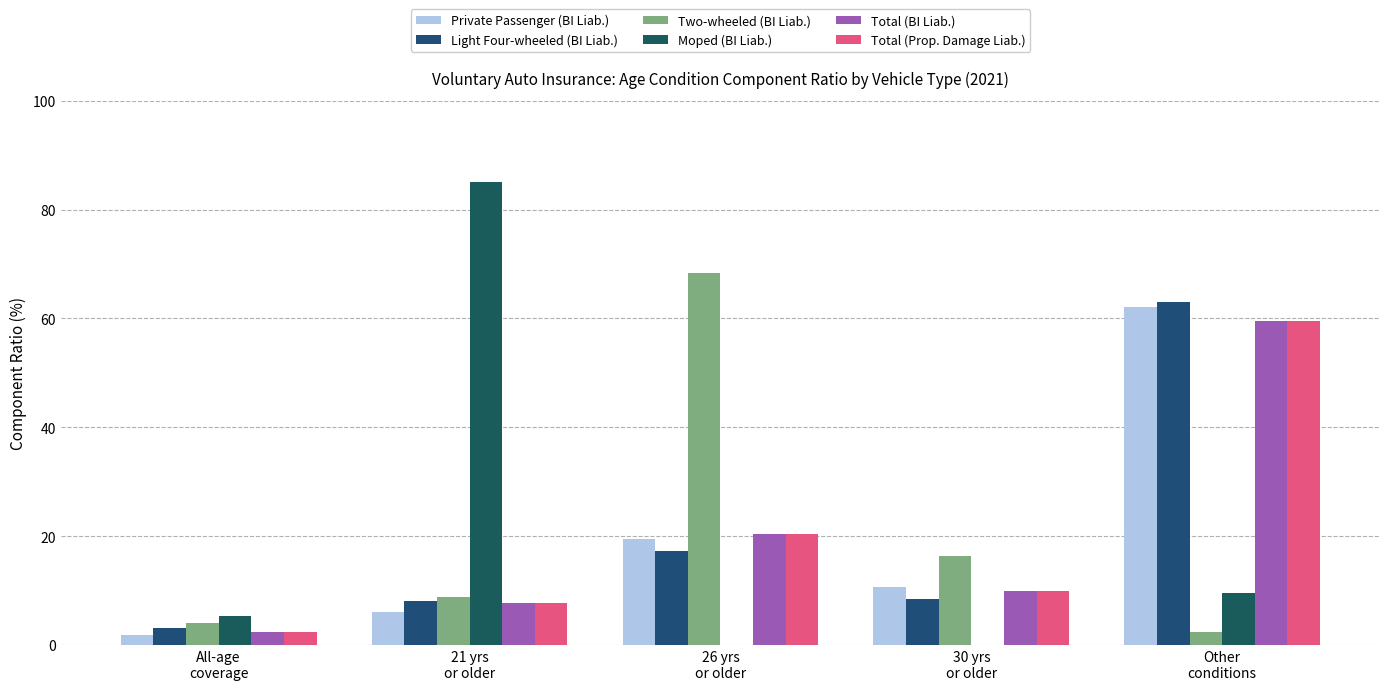

Does the chart contain stacked bars?

No